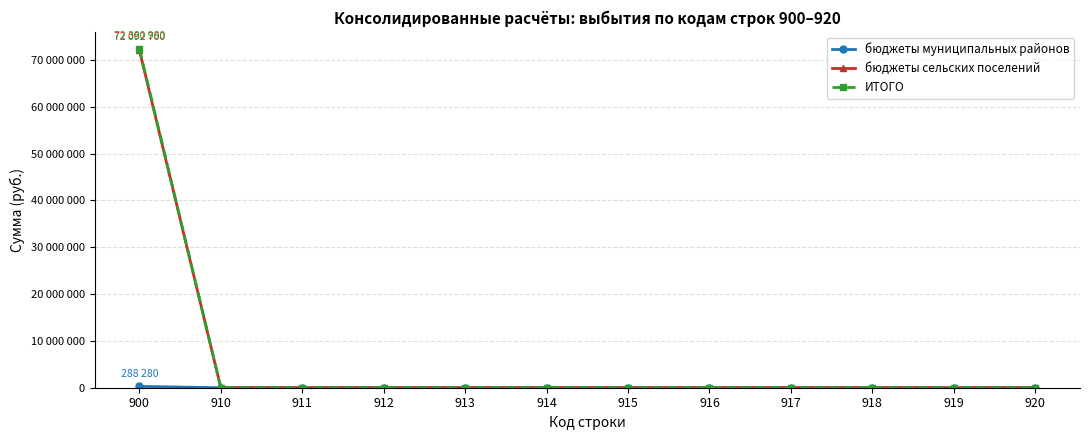

Reading left to right, transcribe all the data shown in this chart.

бюджеты муниципальных районов: 900=288280	910=0	911=0	912=0	913=0	914=0	915=0	916=0	917=0	918=0	919=0	920=0
бюджеты сельских поселений: 900=72092700	910=0	911=0	912=0	913=0	914=0	915=0	916=0	917=0	918=0	919=0	920=0
ИТОГО: 900=72380980	910=0	911=0	912=0	913=0	914=0	915=0	916=0	917=0	918=0	919=0	920=0